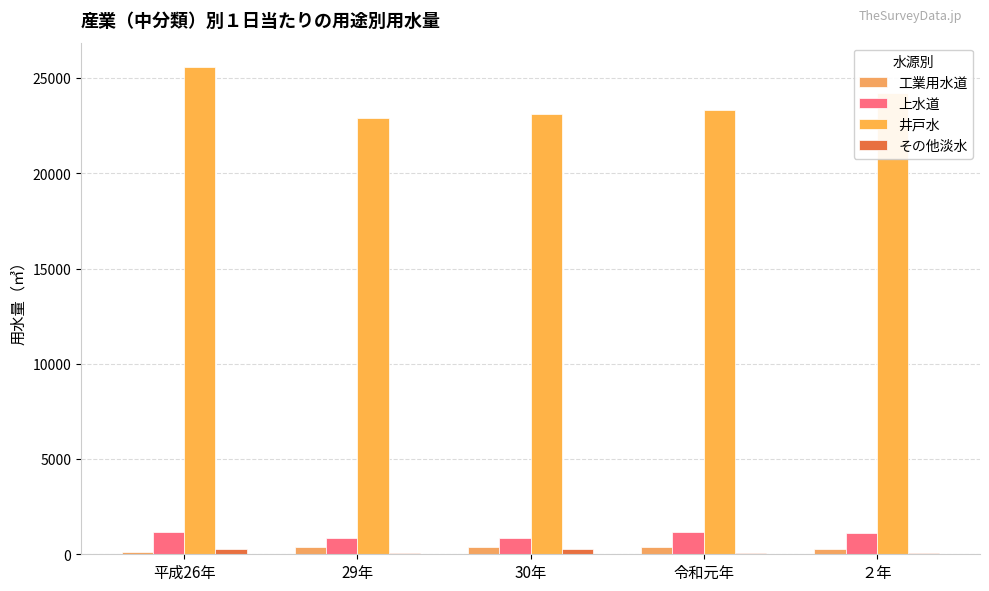

Which has a higher value, 29年 or 30年?

30年